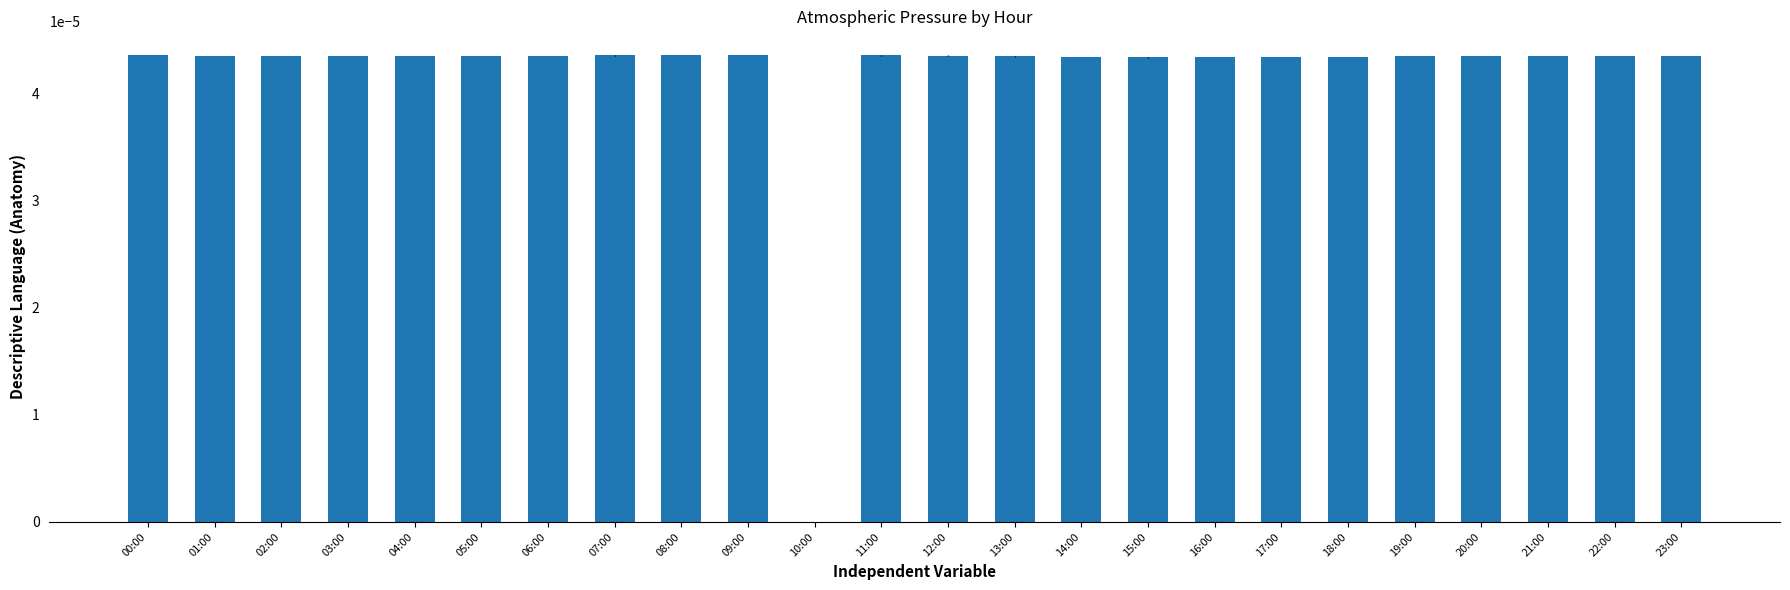

Which has a higher value, 00:00 or 10:00?

00:00